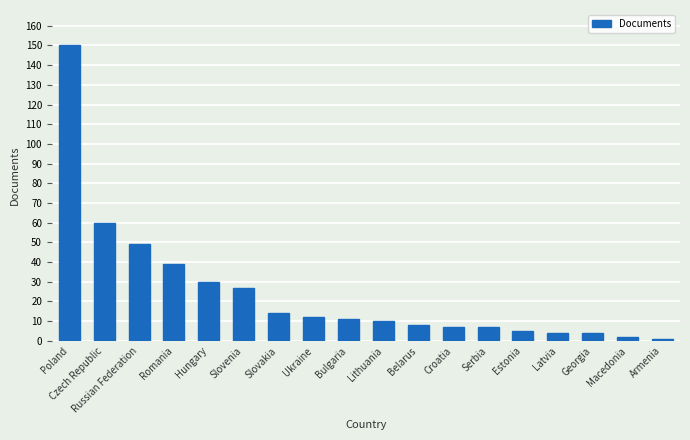

Does the chart contain stacked bars?

No